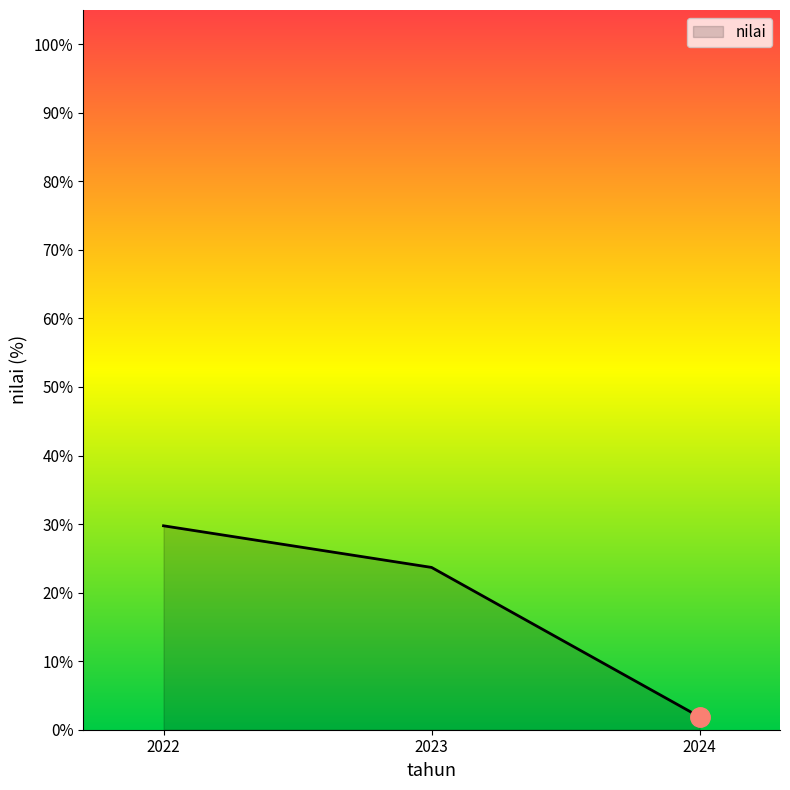

What value does the data have at 2022?

29.8